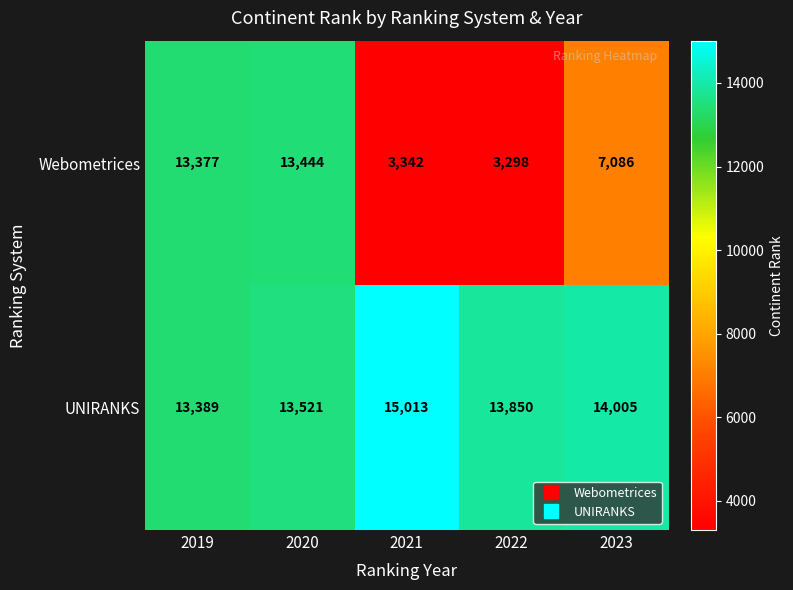

Count the number of data series in this chart.

2